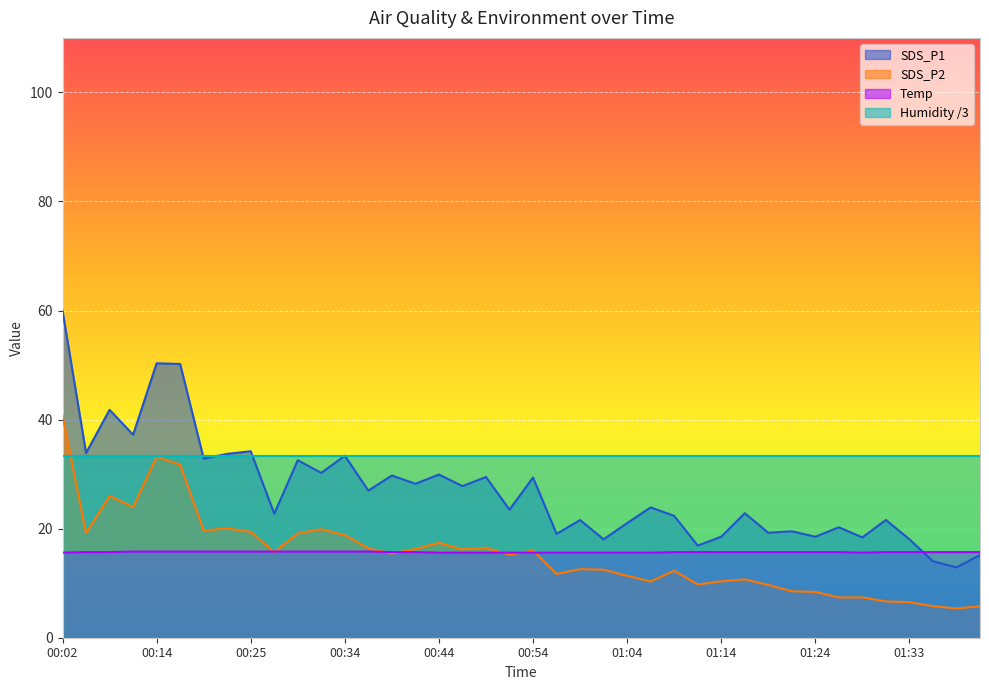

How many values in the SDS_P1 series are below 23?

19